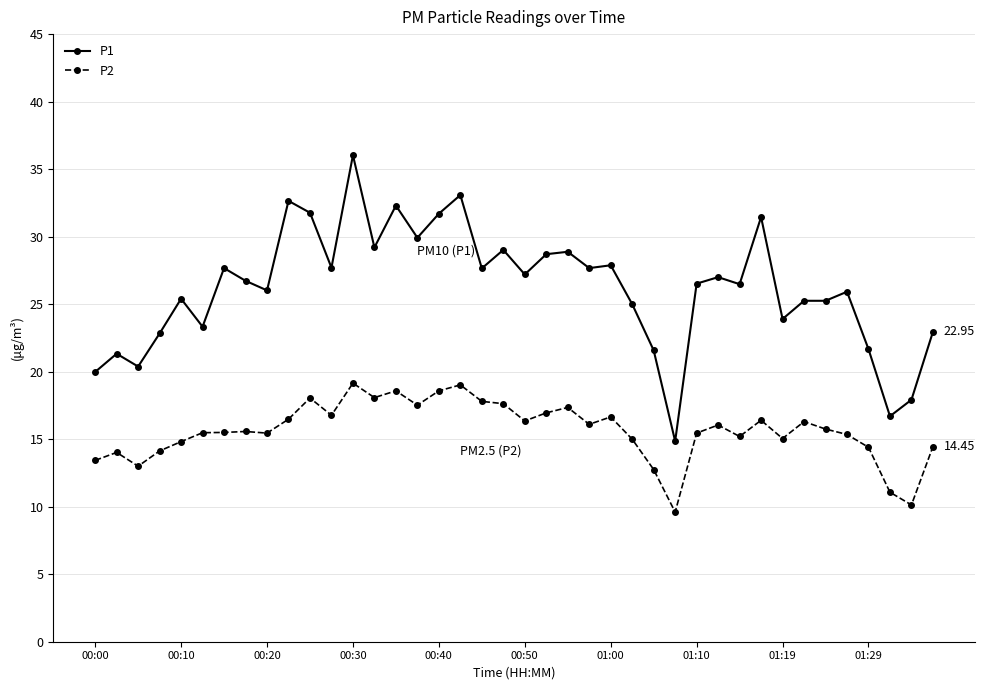

At how many categories does at least one series exceed 9?

40